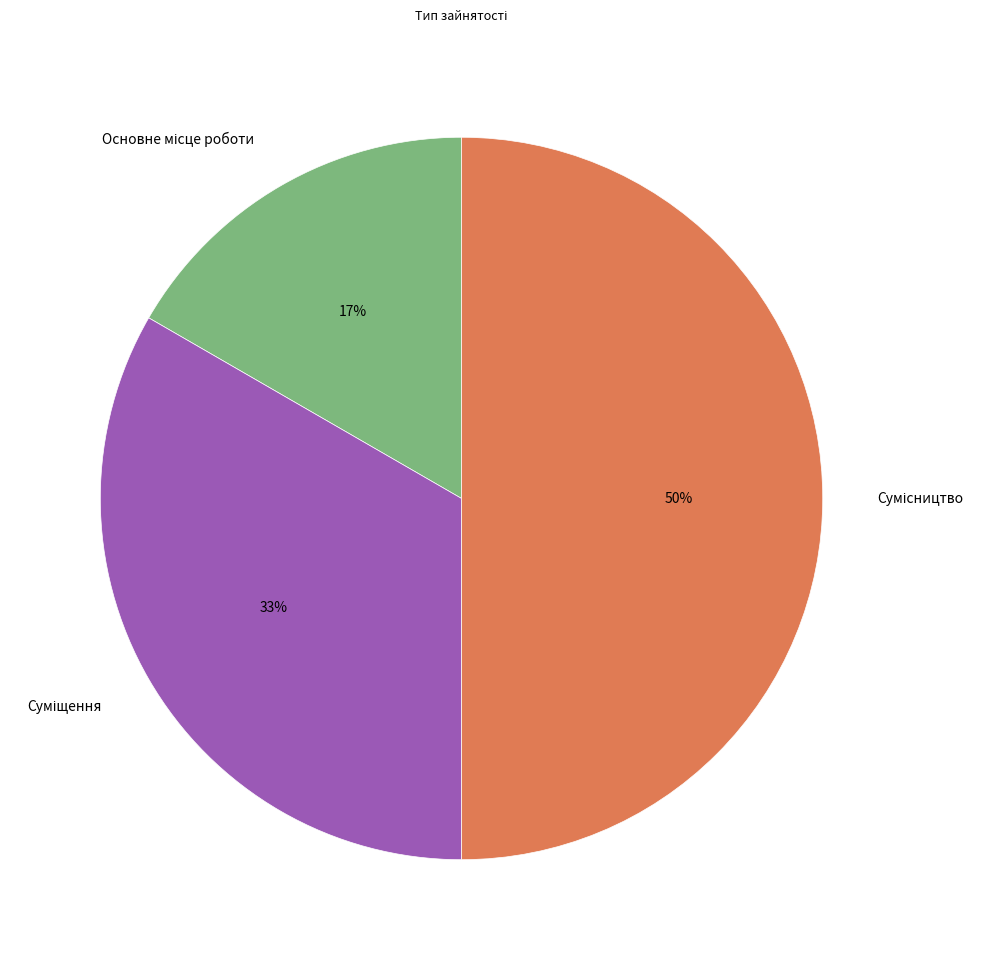

How many slices are in this pie chart?

3